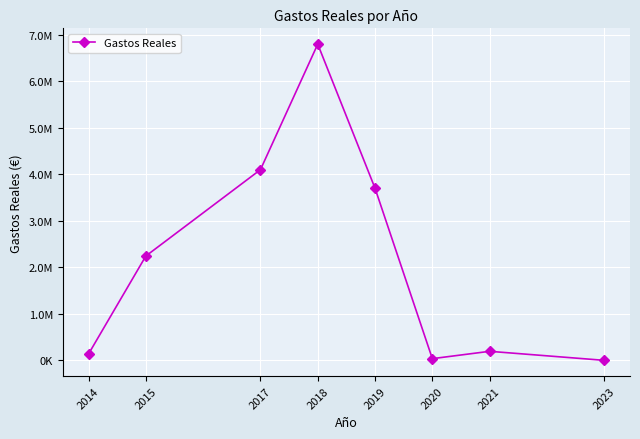

What is the greatest value displayed?

6800000.0